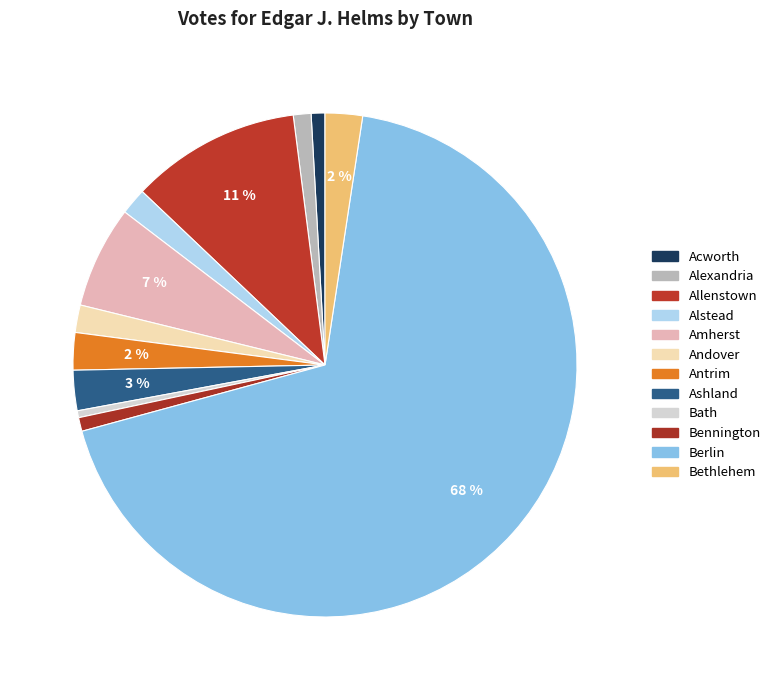

How many segments does this pie chart have?

12